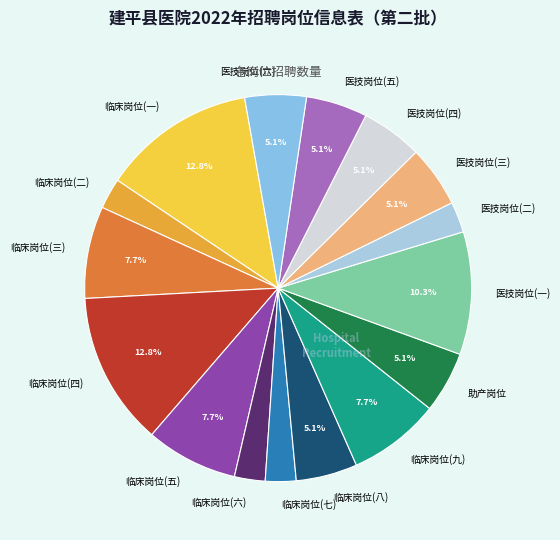

What is the ratio of the value at 医技岗位(三) to the value at 临床岗位(八)?

1.0